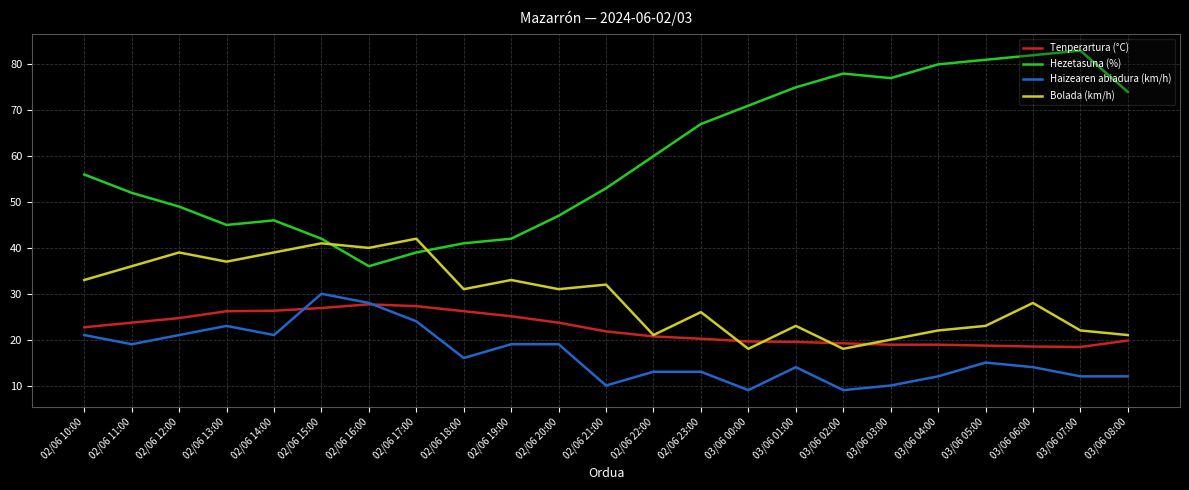

What is the minimum value for Haizearen abiadura (km/h)?

9.0